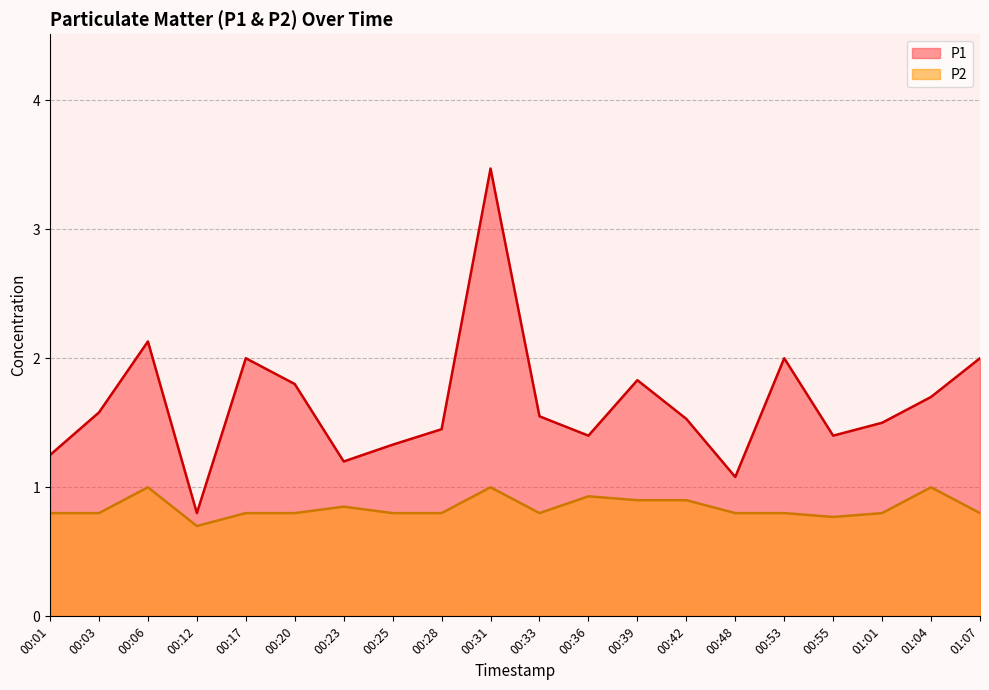

How many values in the P1 series exceed 1?

19